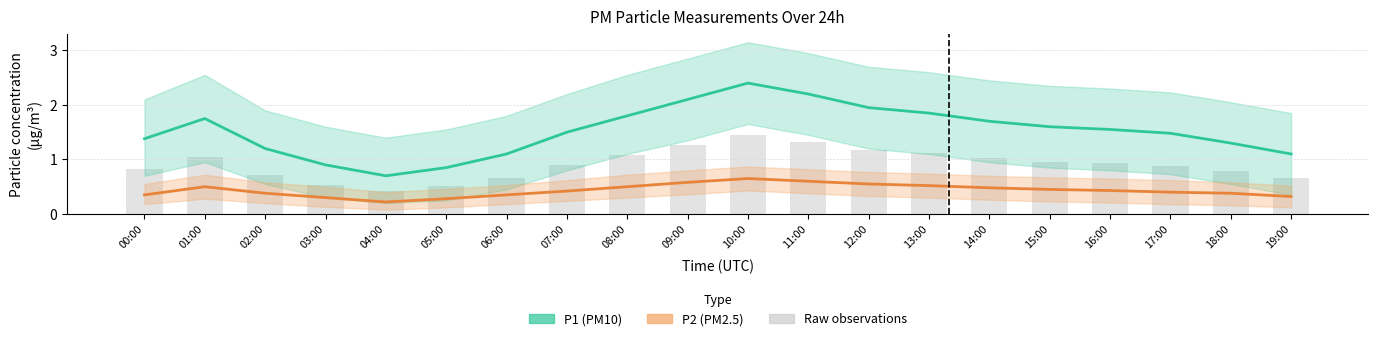

How many distinct data groups are displayed?

3